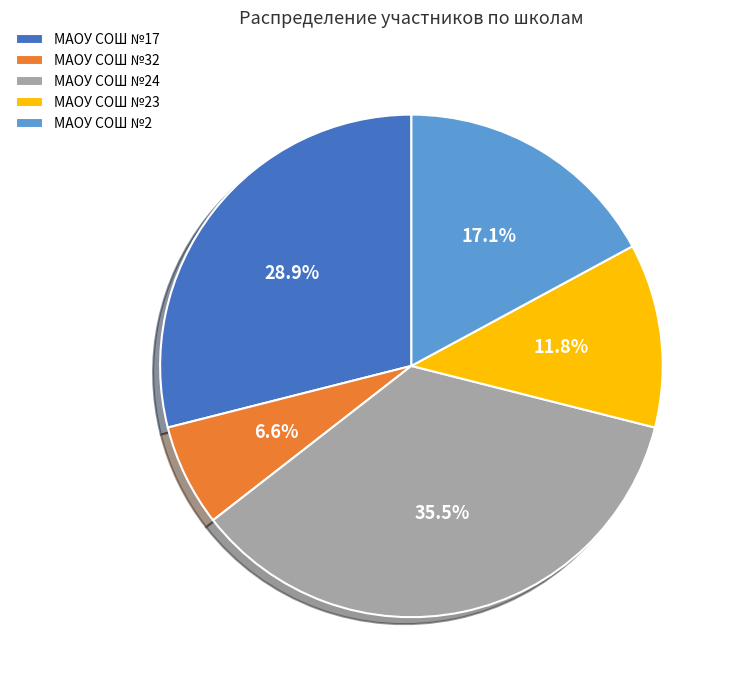

Is there a majority slice in this chart?

No